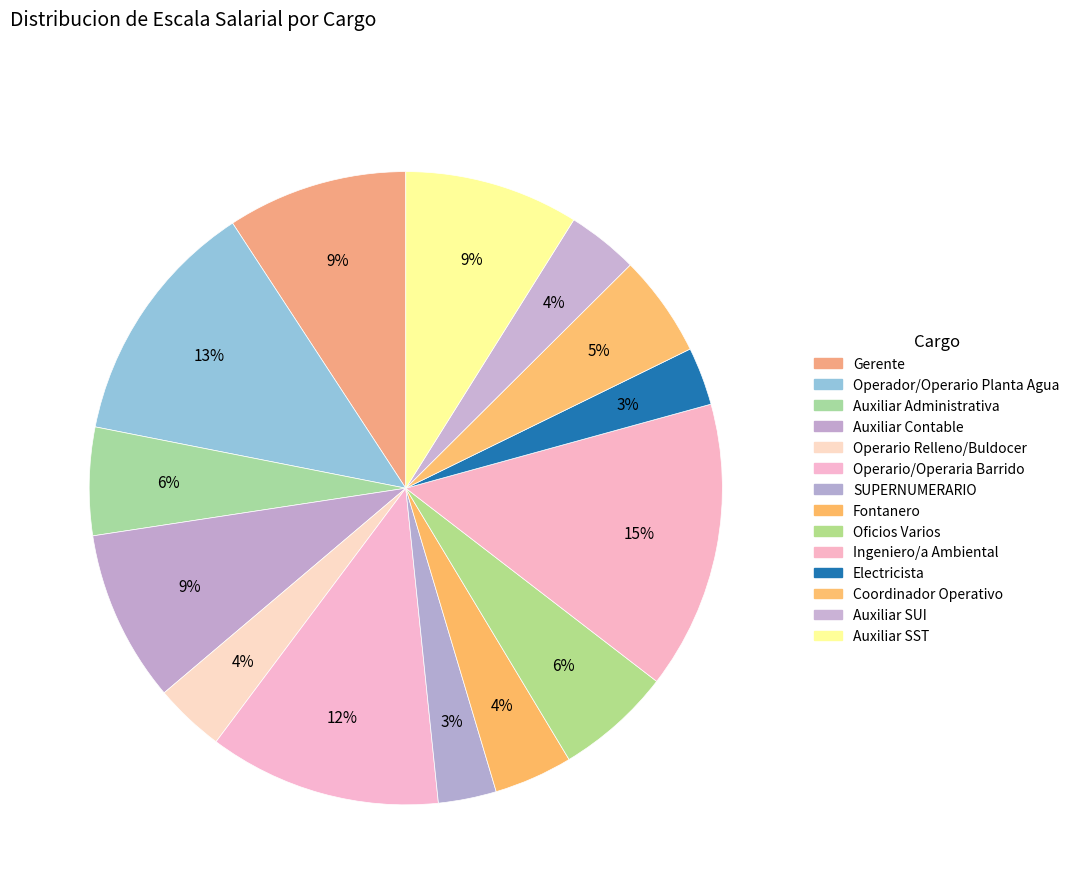

Count the number of slices in the pie.

14